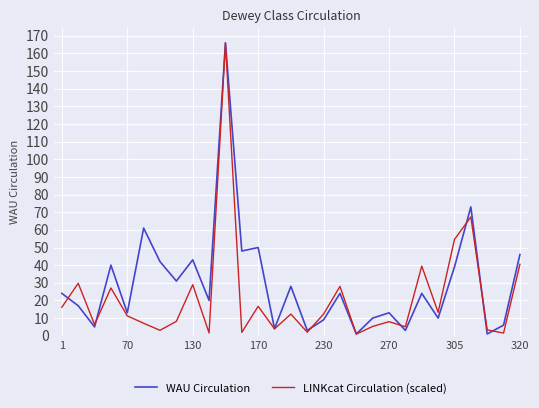

Which series has the largest total across all categories?

WAU Circulation